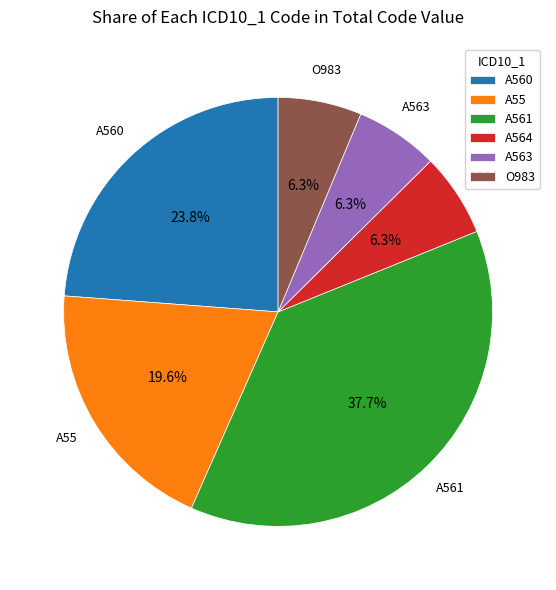

Is A560 the majority of the pie?

No